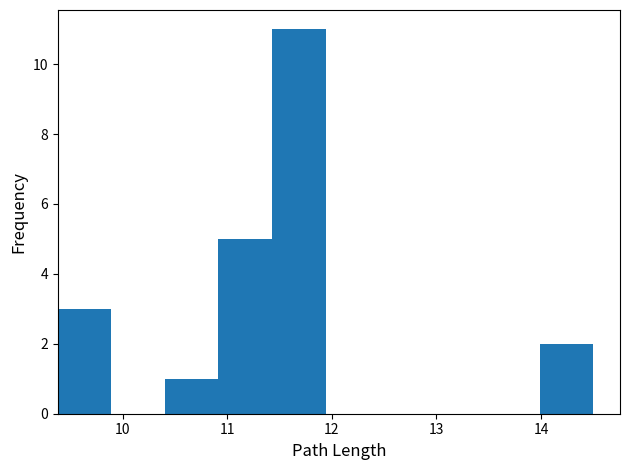

Reading left to right, list every bar in this chart as the range it spans on the x-axis followed by its height. Neither the bar edges nor the heights are printed on the chart, so give them approximately, as read against the axes.

9.4 to 9.9: 3
9.9 to 10.4: 0
10.4 to 10.9: 1
10.9 to 11.4: 5
11.4 to 11.9: 11
11.9 to 12.5: 0
12.5 to 13.0: 0
13.0 to 13.5: 0
13.5 to 14.0: 0
14.0 to 14.5: 2